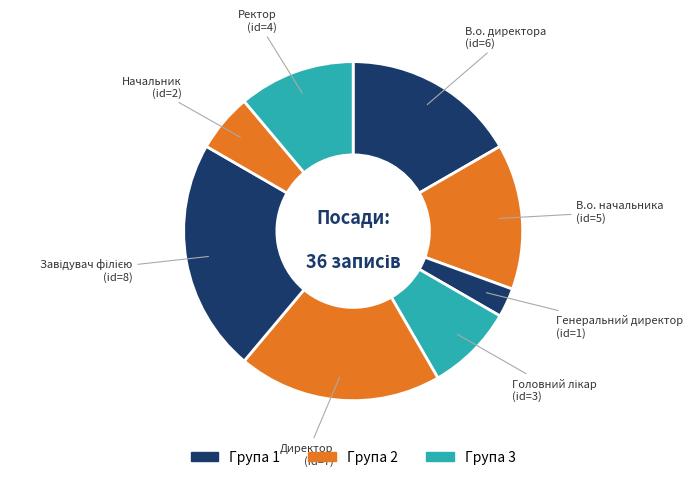

Is there any slice that represents more than half of the pie?

No